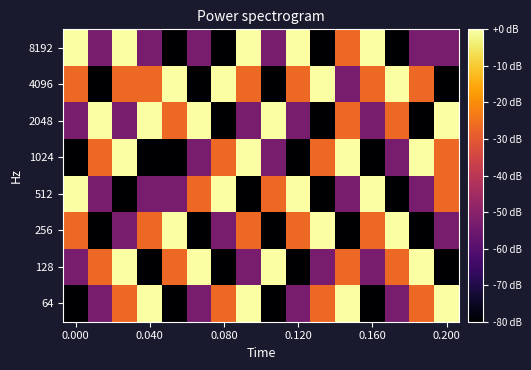

Reading left to right, extract all data points from this chart.

64: -80.0	-53.3	-26.7	0.0	-80.0	-53.3	-26.7	0.0	-80.0	-53.3	-26.7	0.0	-80.0	-53.3	-26.7	0.0
128: -53.3	-26.7	0.0	-80.0	-26.7	0.0	-80.0	-53.3	0.0	-80.0	-53.3	-26.7	-53.3	-26.7	0.0	-80.0
256: -26.7	-80.0	-53.3	-26.7	0.0	-80.0	-53.3	-26.7	-80.0	-26.7	0.0	-80.0	-26.7	0.0	-80.0	-53.3
512: 0.0	-53.3	-80.0	-53.3	-53.3	-26.7	0.0	-80.0	-26.7	0.0	-80.0	-53.3	0.0	-80.0	-53.3	-26.7
1024: -80.0	-26.7	0.0	-80.0	-80.0	-53.3	-26.7	0.0	-53.3	-80.0	-26.7	0.0	-80.0	-53.3	0.0	-26.7
2048: -53.3	0.0	-53.3	0.0	-26.7	0.0	-80.0	-53.3	0.0	-53.3	-80.0	-26.7	-53.3	-26.7	-80.0	0.0
4096: -26.7	-80.0	-26.7	-26.7	0.0	-80.0	0.0	-26.7	-80.0	-26.7	0.0	-53.3	-26.7	0.0	-26.7	-80.0
8192: 0.0	-53.3	0.0	-53.3	-80.0	-53.3	-80.0	0.0	-53.3	0.0	-80.0	-26.7	0.0	-80.0	-53.3	-53.3